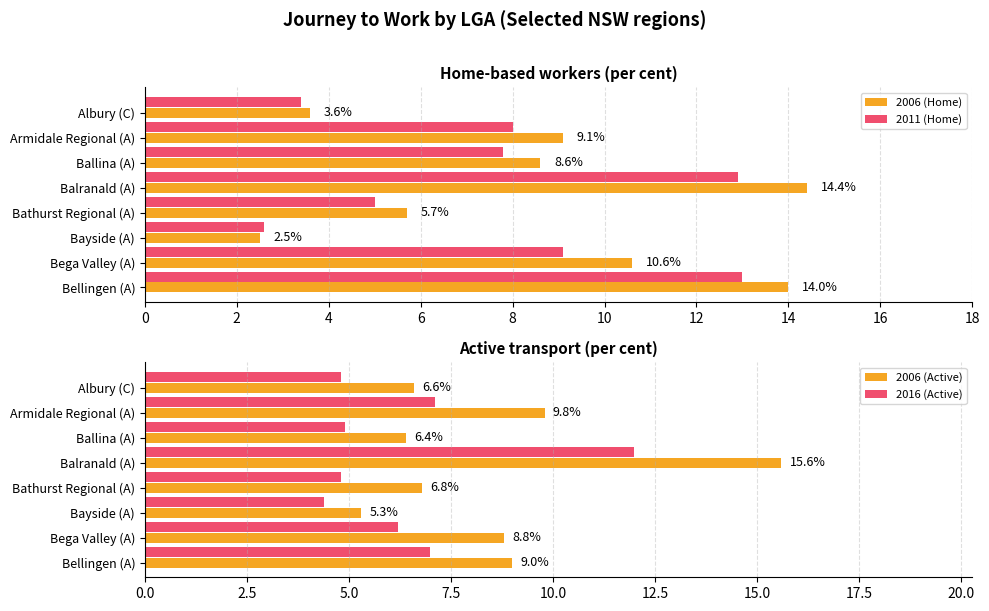

What is the greatest value displayed?

15.6